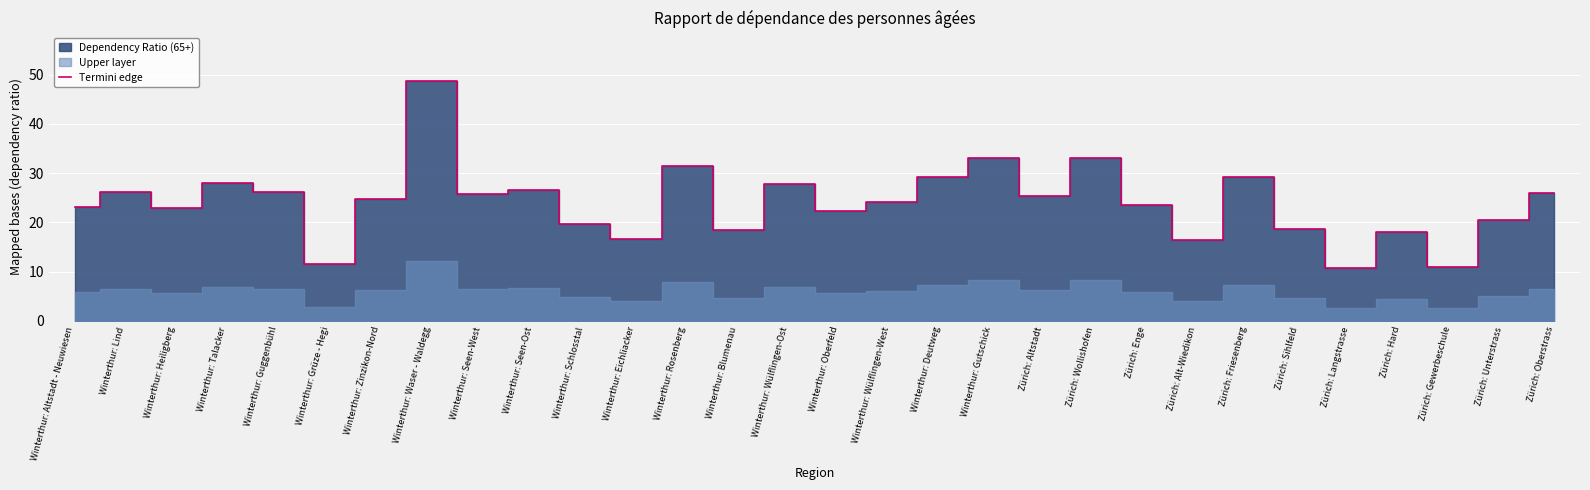

At which label is the value closest to 29?

Winterthur: Deutweg